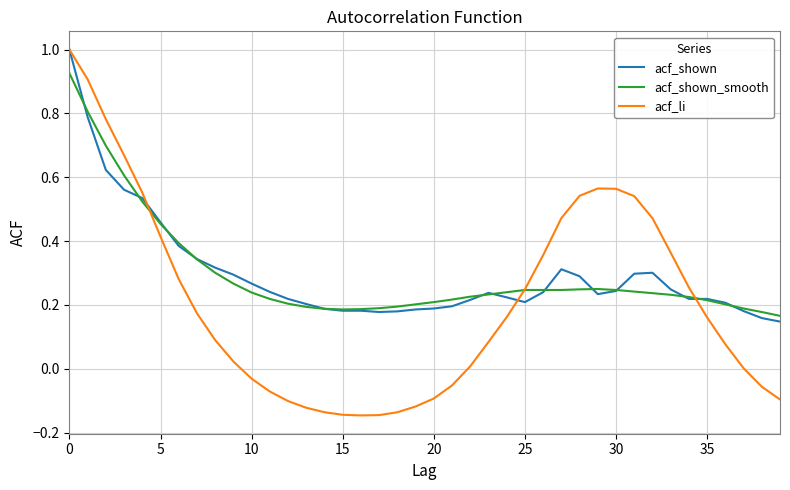

Does the chart display data point markers on the line(s)?

No